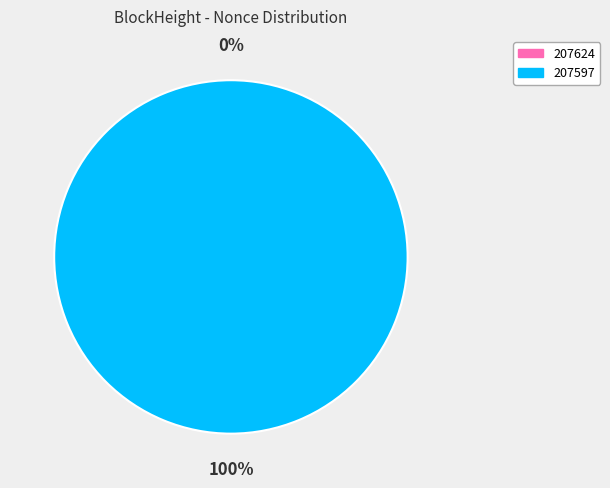

Is 207624 the majority of the pie?

No